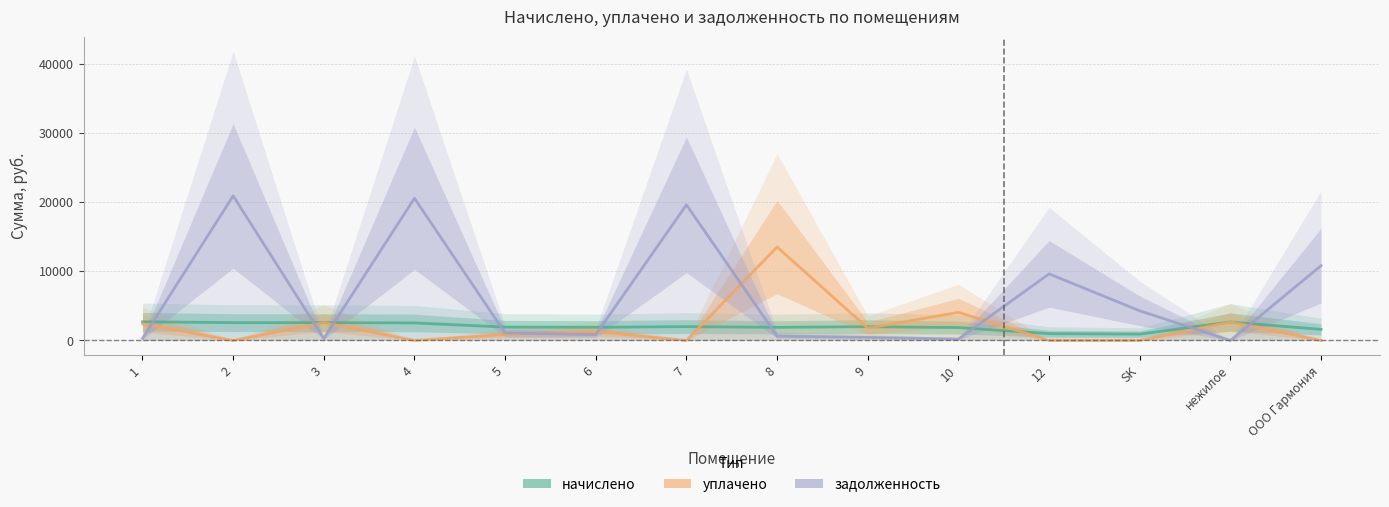

At which label does задолженность first exceed 1076?

2